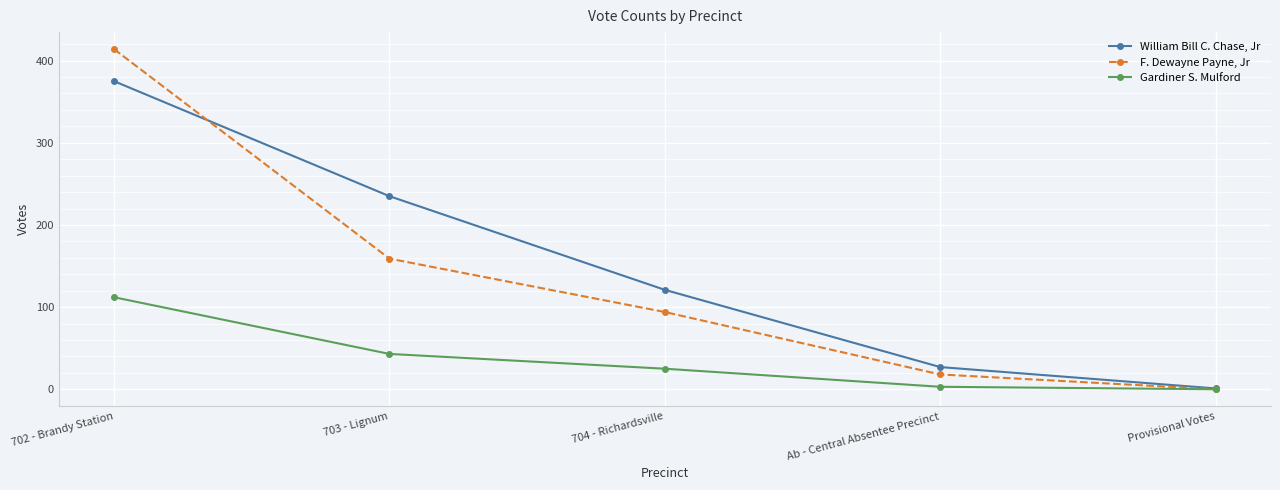

Rank the categories by F. Dewayne Payne, Jr value from highest to lowest.

702 - Brandy Station, 703 - Lignum, 704 - Richardsville, Ab - Central Absentee Precinct, Provisional Votes